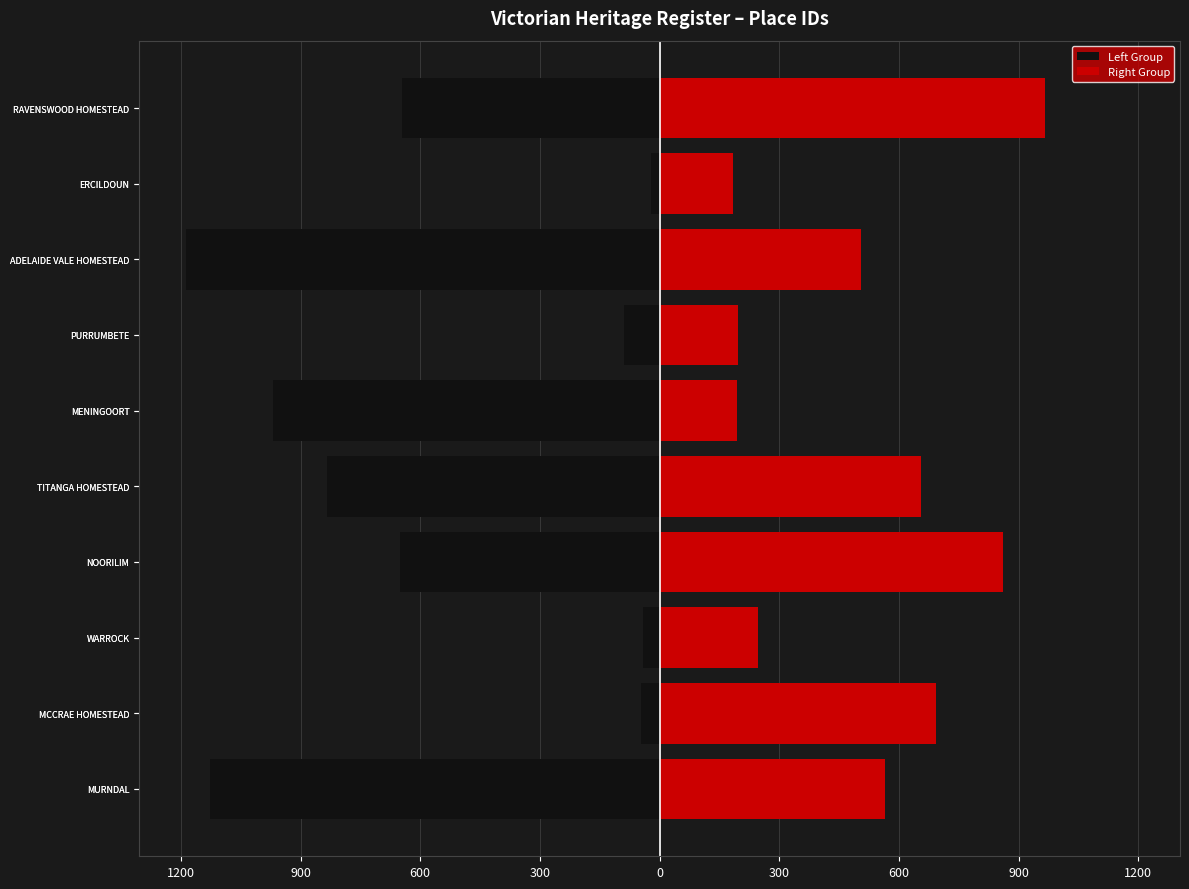

What is the highest value of the Left Group series?

-21